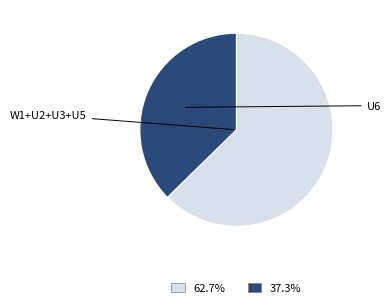

Does 62.7% represent more than half of the total?

Yes